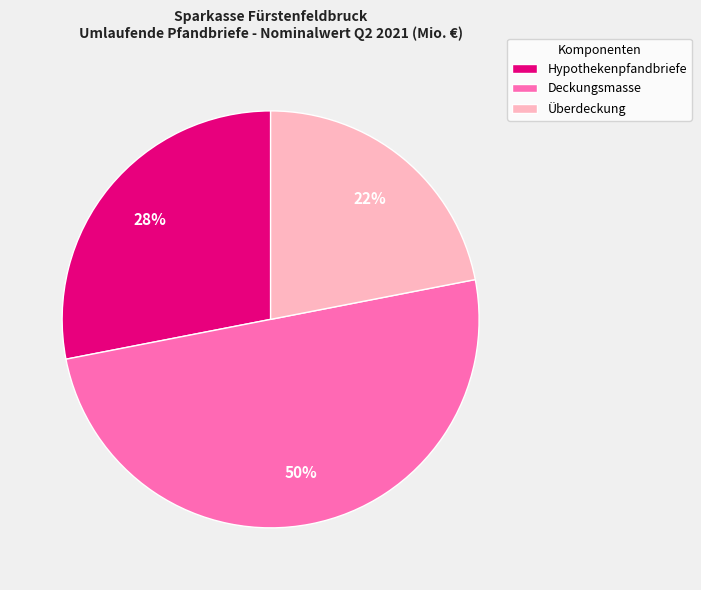

Is the sum of Überdeckung and Deckungsmasse greater than half?

Yes